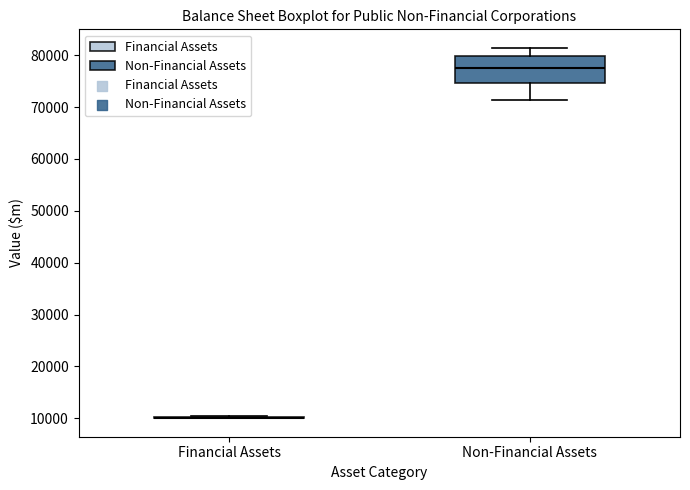

Reading left to right, read every box against the y-axis: the position of its median line, the range the box covers, and the ends of its whiskers. The values are not printed on the chart, so give them approximately, as read against the axis.

Financial Assets: box collapsed to a line at 10000, whiskers 10000 to 10000
Non-Financial Assets: median 78000, box 75000 to 80000, whiskers 71000 to 81000